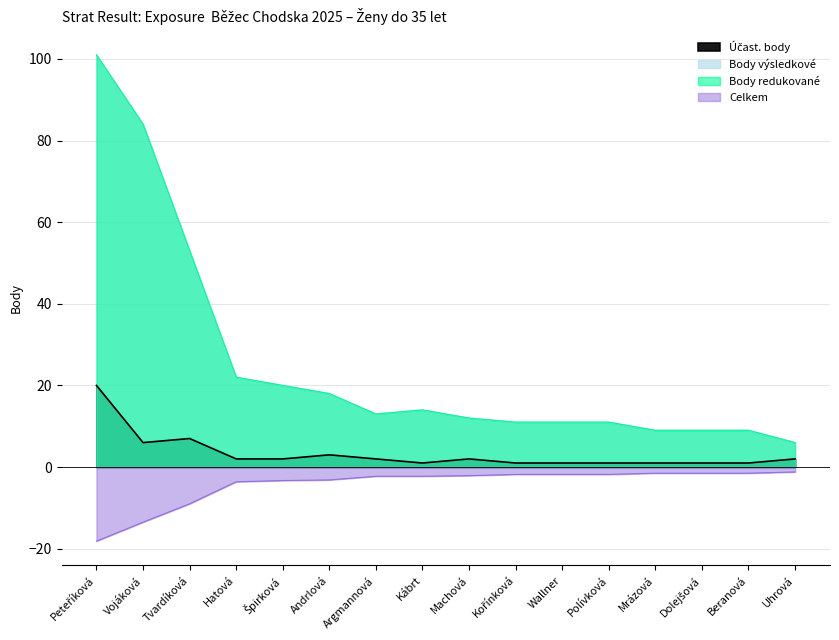

Does the chart display data point markers on the line(s)?

No